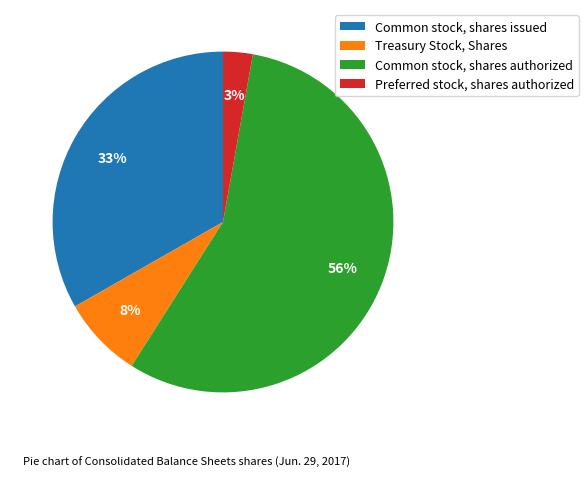

Rank the categories by value from lowest to highest.

Preferred stock, shares authorized, Treasury Stock, Shares, Common stock, shares issued, Common stock, shares authorized